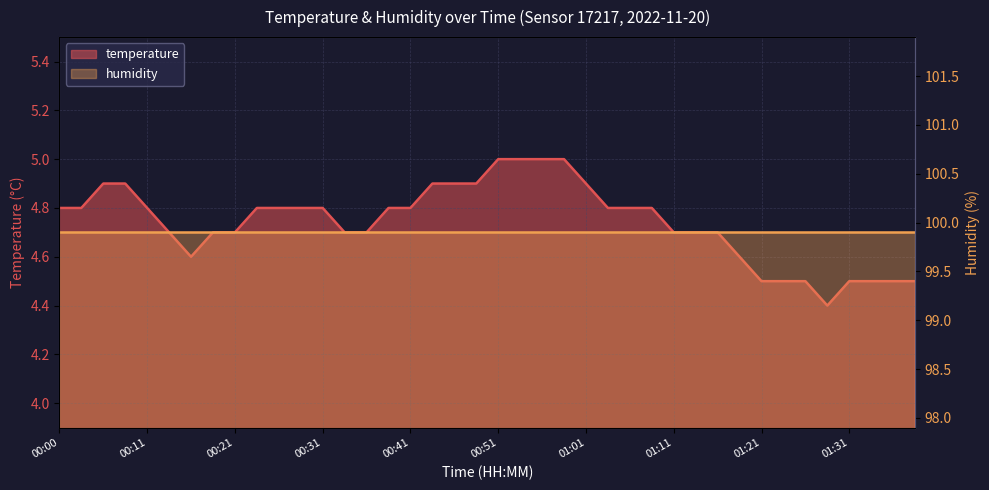

Rank the categories by value from lowest to highest.

01:29, 01:21, 01:23, 01:26, 01:31, 01:34, 01:36, 01:39, 00:16, 01:18, 00:13, 00:18, 00:21, 00:33, 00:36, 01:11, 01:13, 01:16, 00:00, 00:03, 00:11, 00:23, 00:26, 00:28, 00:31, 00:38, 00:41, 01:03, 01:06, 01:08, 00:06, 00:08, 00:43, 00:46, 00:48, 01:01, 00:51, 00:53, 00:56, 00:58